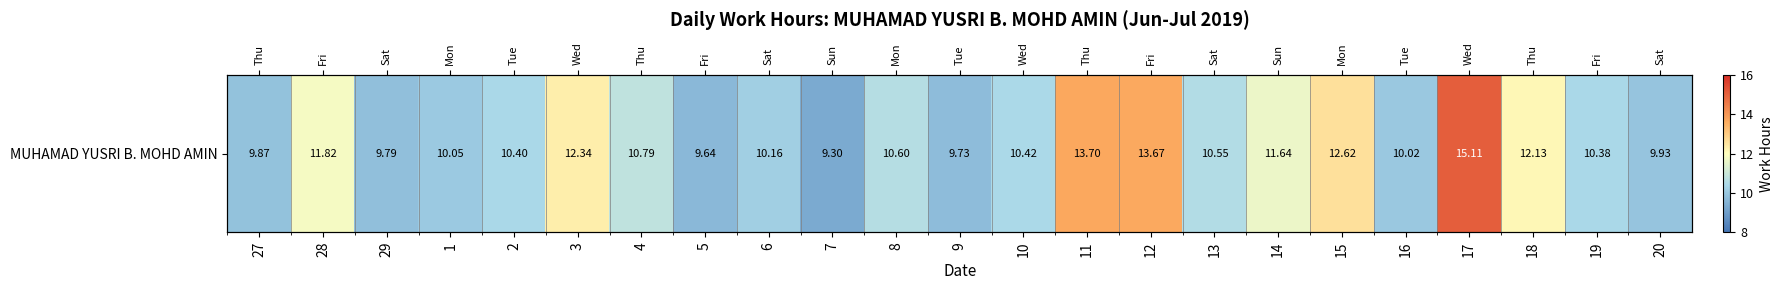

Reading right to left, list all the values displayed in this chart.

9.9	10.4	12.1	15.1	10.0	12.6	11.6	10.6	13.7	13.7	10.4	9.7	10.6	9.3	10.2	9.6	10.8	12.3	10.4	10.1	9.8	11.8	9.9